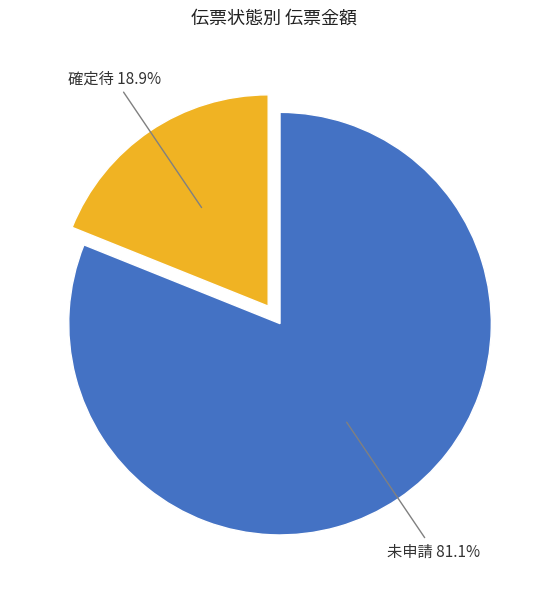

Is there any slice that represents more than half of the pie?

Yes